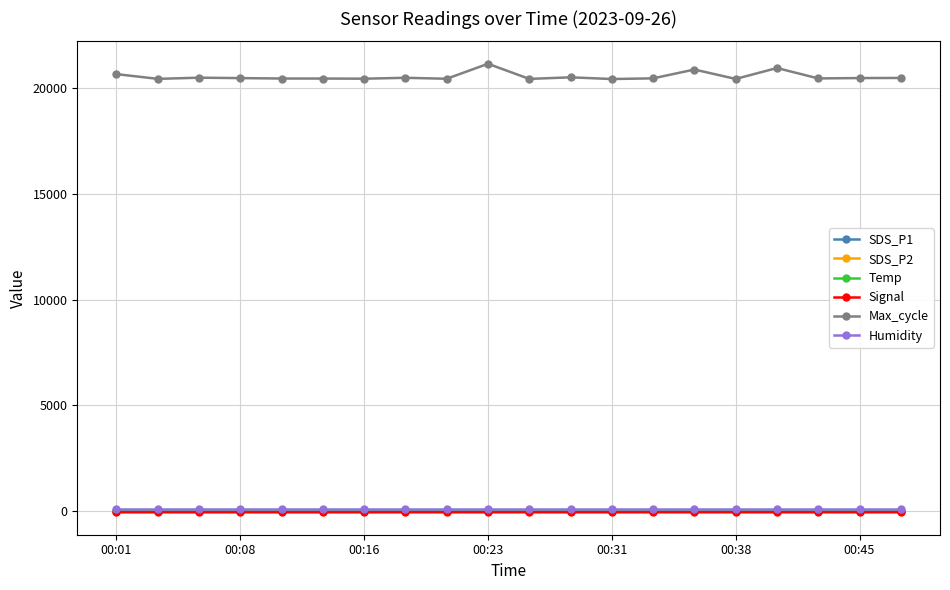

What is the maximum value shown in the chart?

21166.0